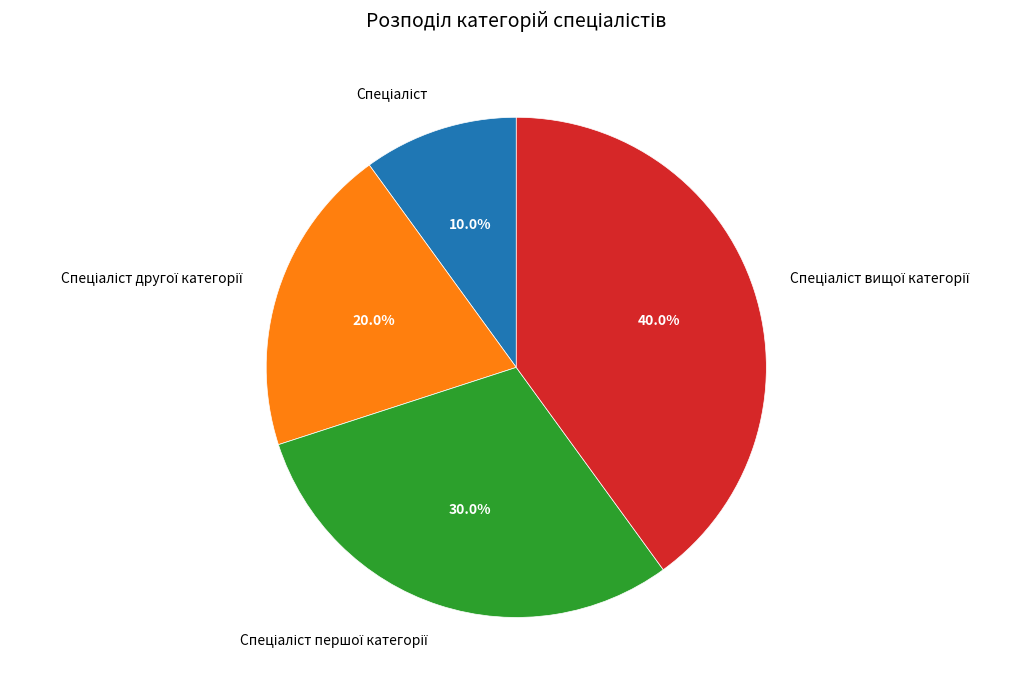

Is there a majority slice in this chart?

No